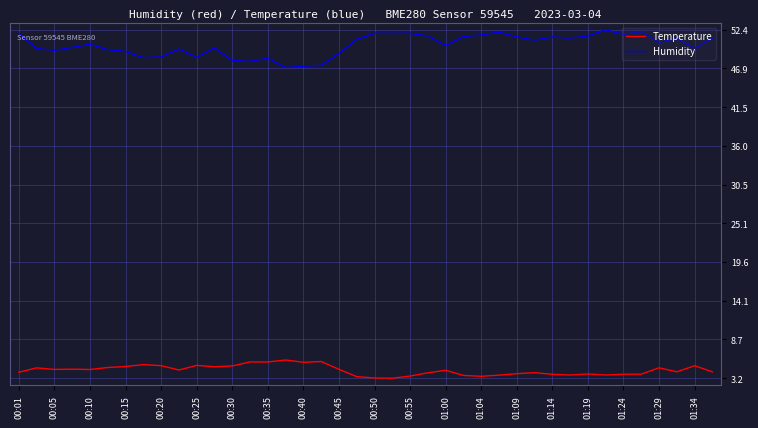

What is the difference between the maximum and minimum values in the Temperature series?

2.6